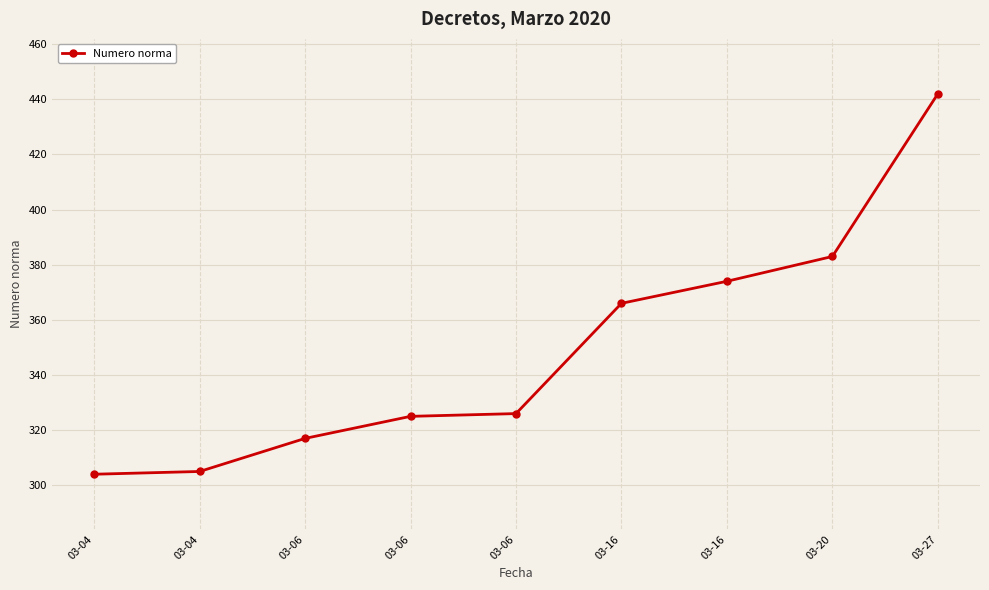

What is the sum of the values at 03-04 and 03-16?

670